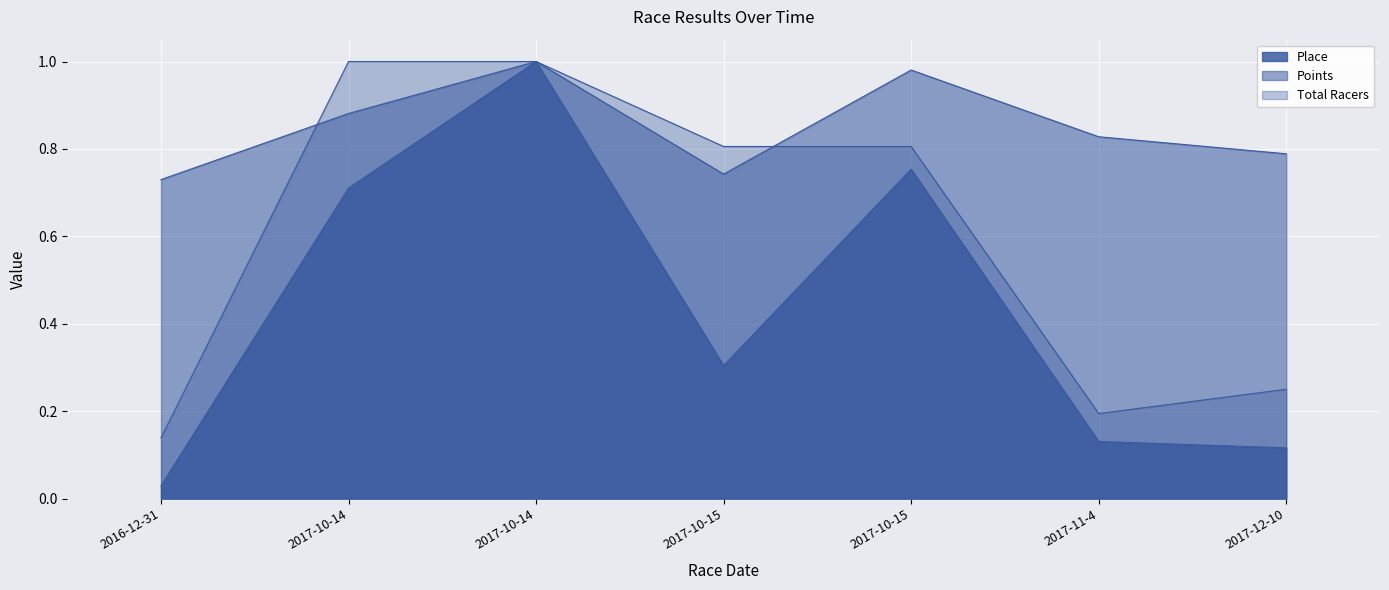

What is the minimum value for Total Racers?

0.1